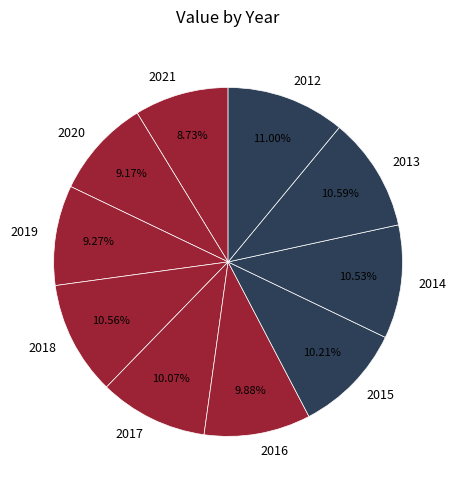

To the nearest percent, what is the difference between the largest and smallest slice percentages?

2%